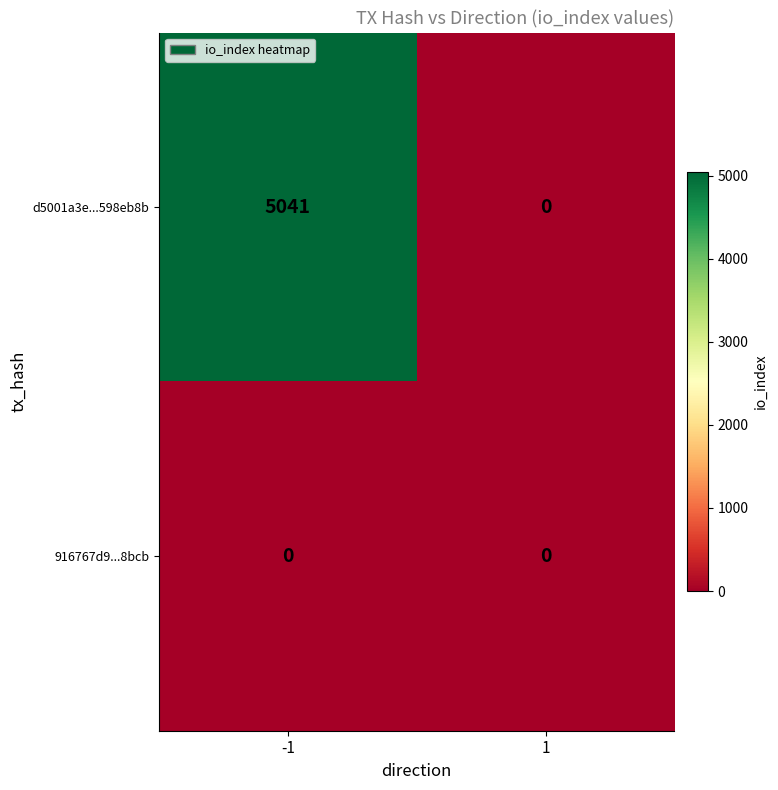

Which series has the widest spread of values?

d5001a3e...598eb8b